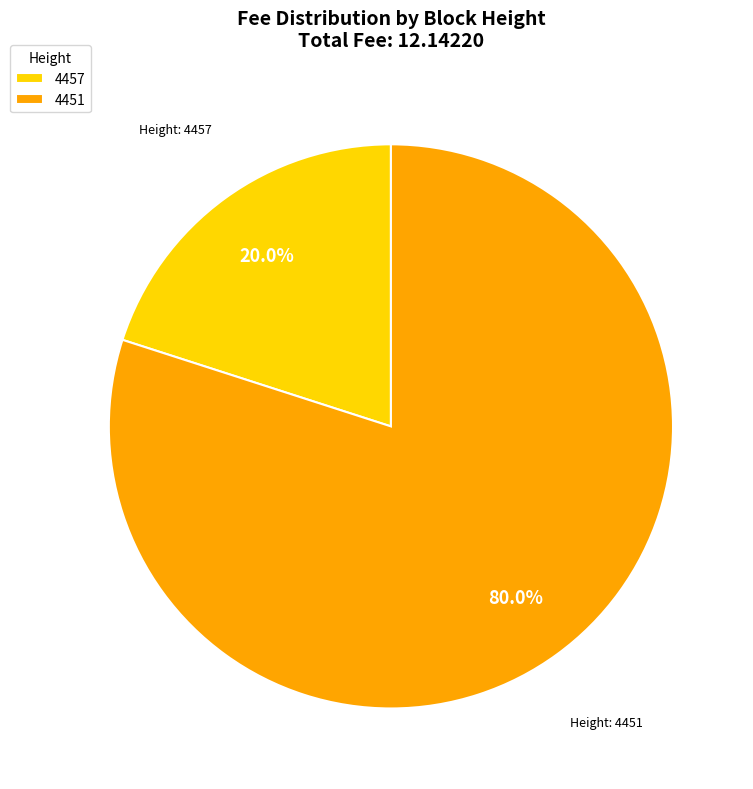

To the nearest percent, what is the difference between the largest and smallest slice percentages?

60%